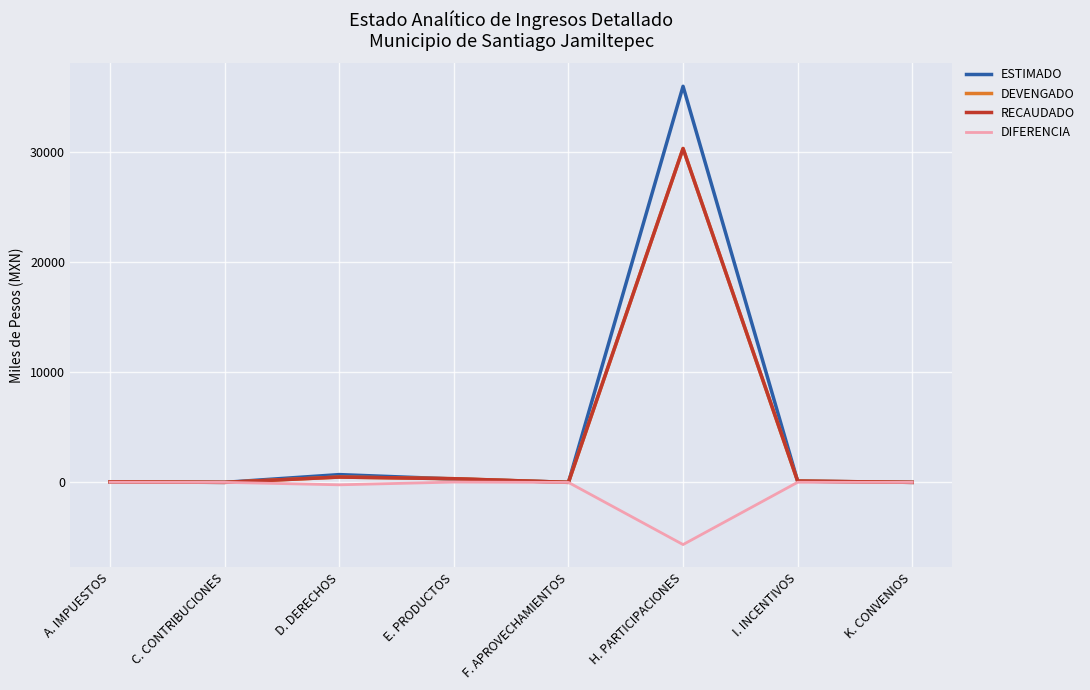

How many lines are shown in the chart?

4